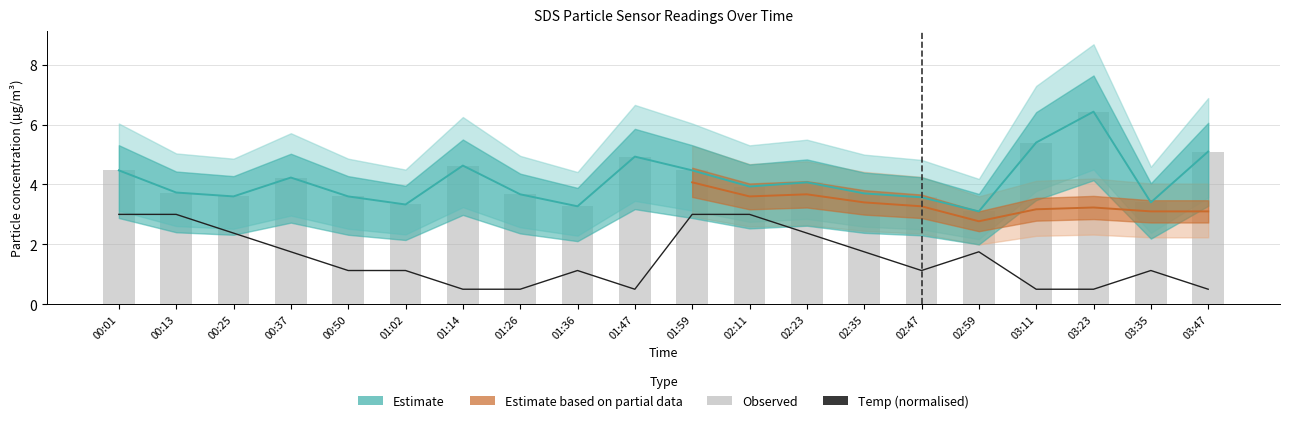

Reading left to right, transcribe all the data shown in this chart.

SDS_P1: 00:01=4.5	00:13=3.7	00:25=3.6	00:37=4.2	00:50=3.6	01:02=3.3	01:14=4.6	01:26=3.7	01:36=3.3	01:47=4.9	01:59=4.5	02:11=3.9	02:23=4.1	02:35=3.7	02:47=3.6	02:59=3.1	03:11=5.4	03:23=6.4	03:35=3.4	03:47=5.1
Temp: 00:01=3.0	00:13=3.0	00:25=2.4	00:37=1.8	00:50=1.1	01:02=1.1	01:14=0.5	01:26=0.5	01:36=1.1	01:47=0.5	01:59=3.0	02:11=3.0	02:23=2.4	02:35=1.8	02:47=1.1	02:59=1.8	03:11=0.5	03:23=0.5	03:35=1.1	03:47=0.5